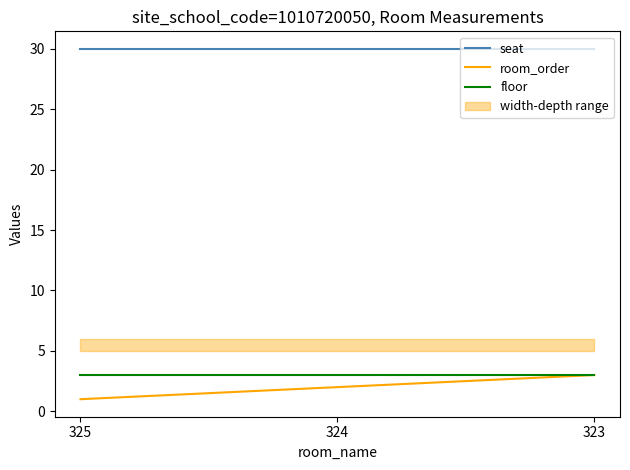

At which label does seat reach its peak?

325